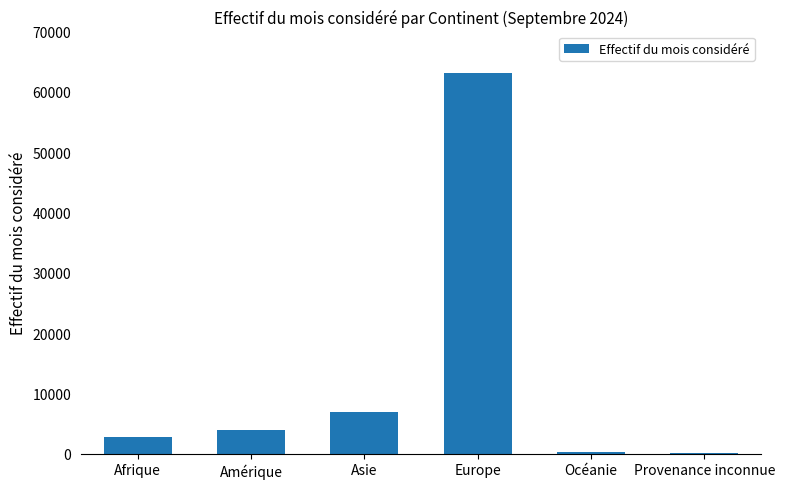

The value at Asie is 1810. True or false?

False